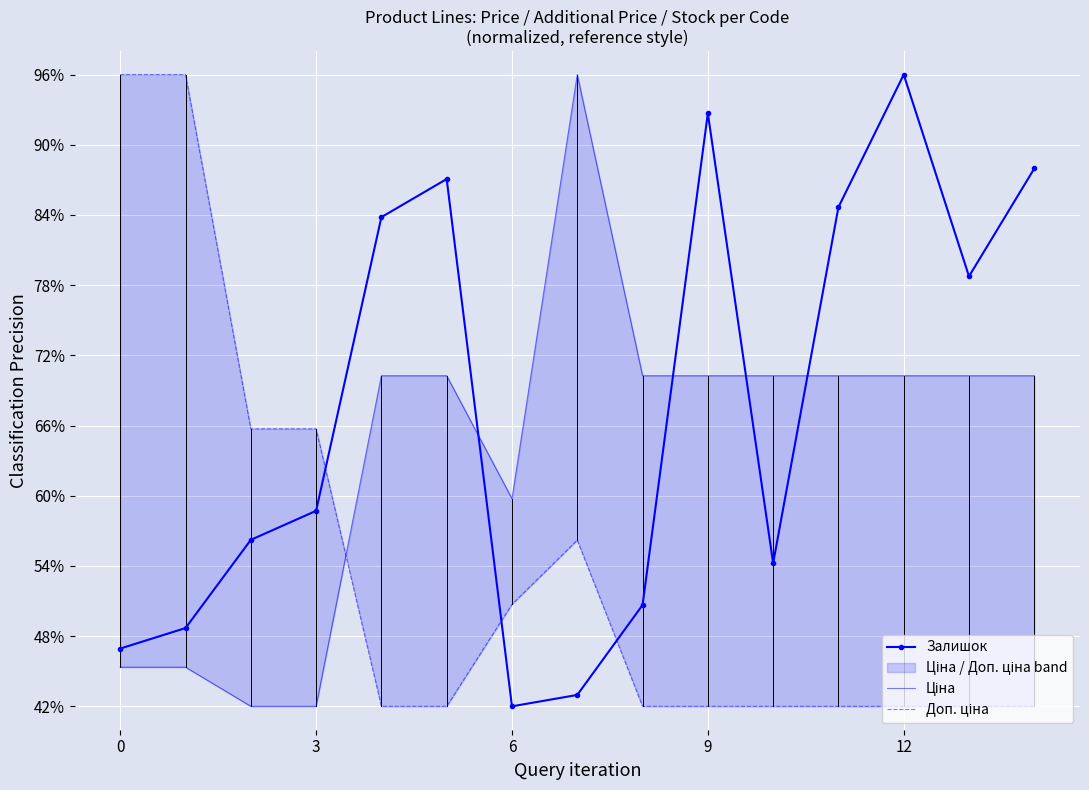

Is this an area chart (filled region under the line)?

No